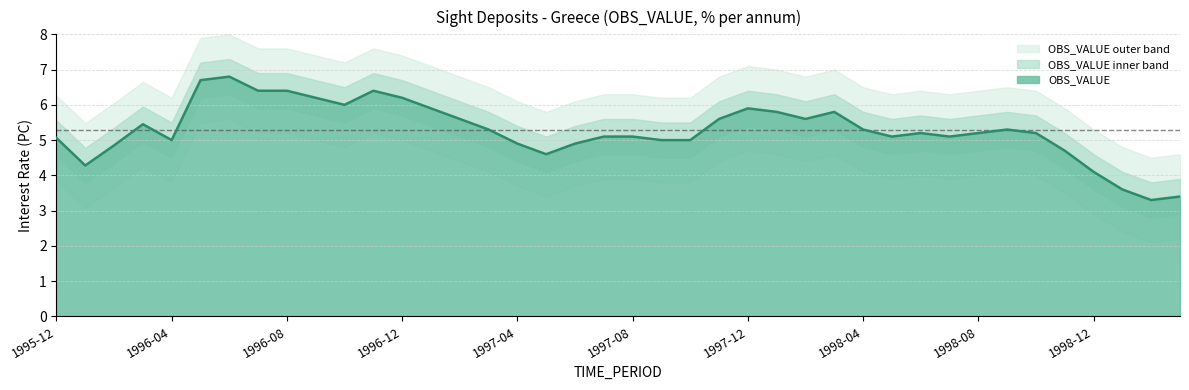

Where is the first local minimum?

1996-01